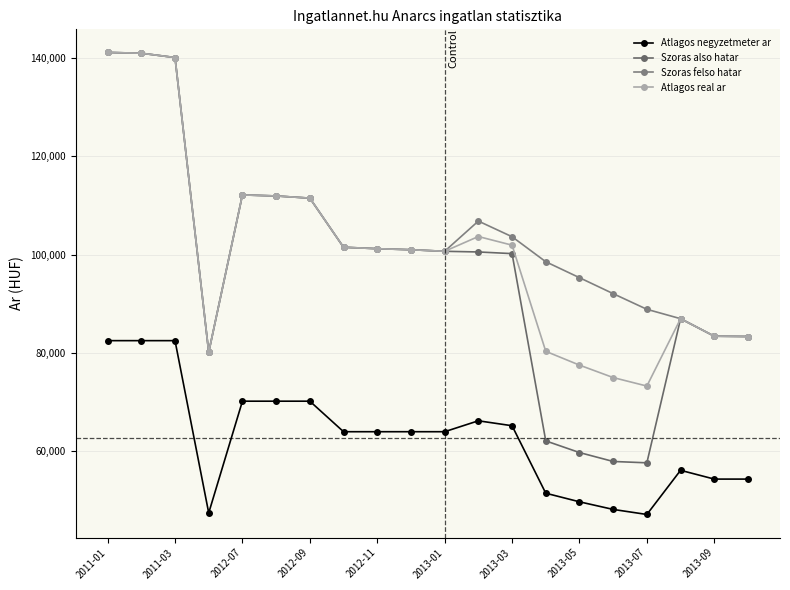

How many lines are shown in the chart?

4